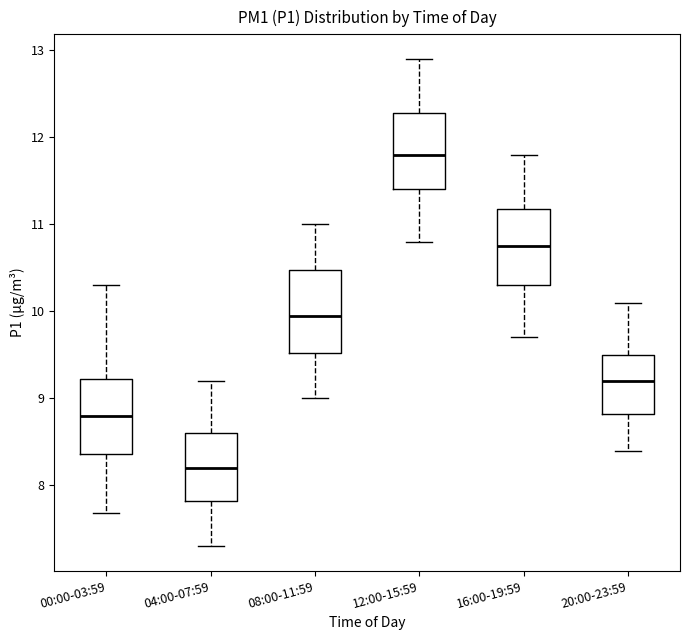

Reading left to right, transcribe this box plot: for each box, give where its median line is, the range the box spans, and where its two whiskers end, as read against the y-axis. The values are not printed on the chart, so give them approximately, as read against the axis.

00:00-03:59: median 8.8, box 8.4 to 9.2, whiskers 7.7 to 10.3
04:00-07:59: median 8.2, box 7.8 to 8.6, whiskers 7.3 to 9.2
08:00-11:59: median 10.0, box 9.5 to 10.5, whiskers 9.0 to 11.0
12:00-15:59: median 11.8, box 11.4 to 12.3, whiskers 10.8 to 12.9
16:00-19:59: median 10.8, box 10.3 to 11.2, whiskers 9.7 to 11.8
20:00-23:59: median 9.2, box 8.8 to 9.5, whiskers 8.4 to 10.1